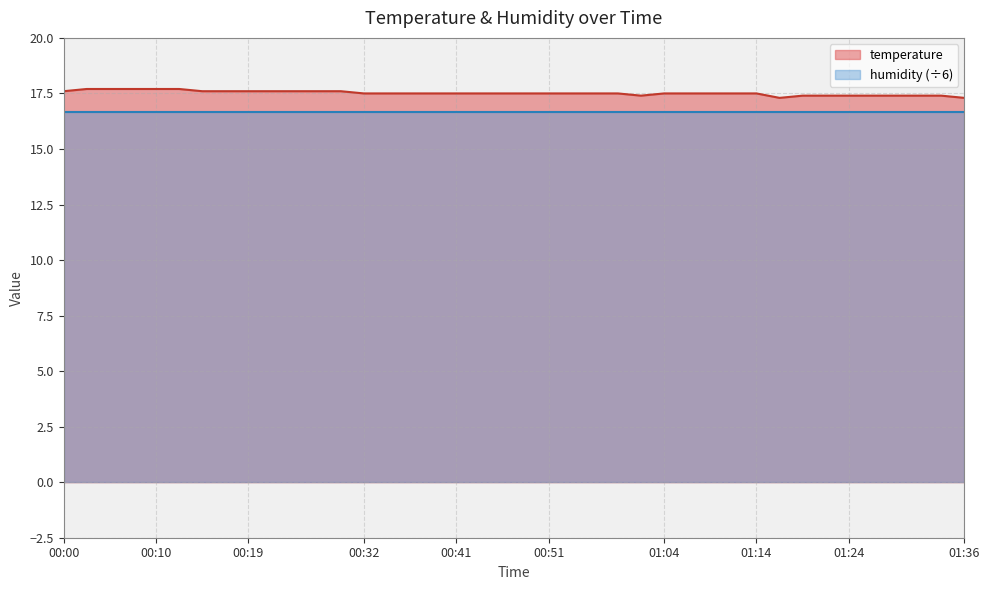

What is the label of the 9th point from the left?

00:19